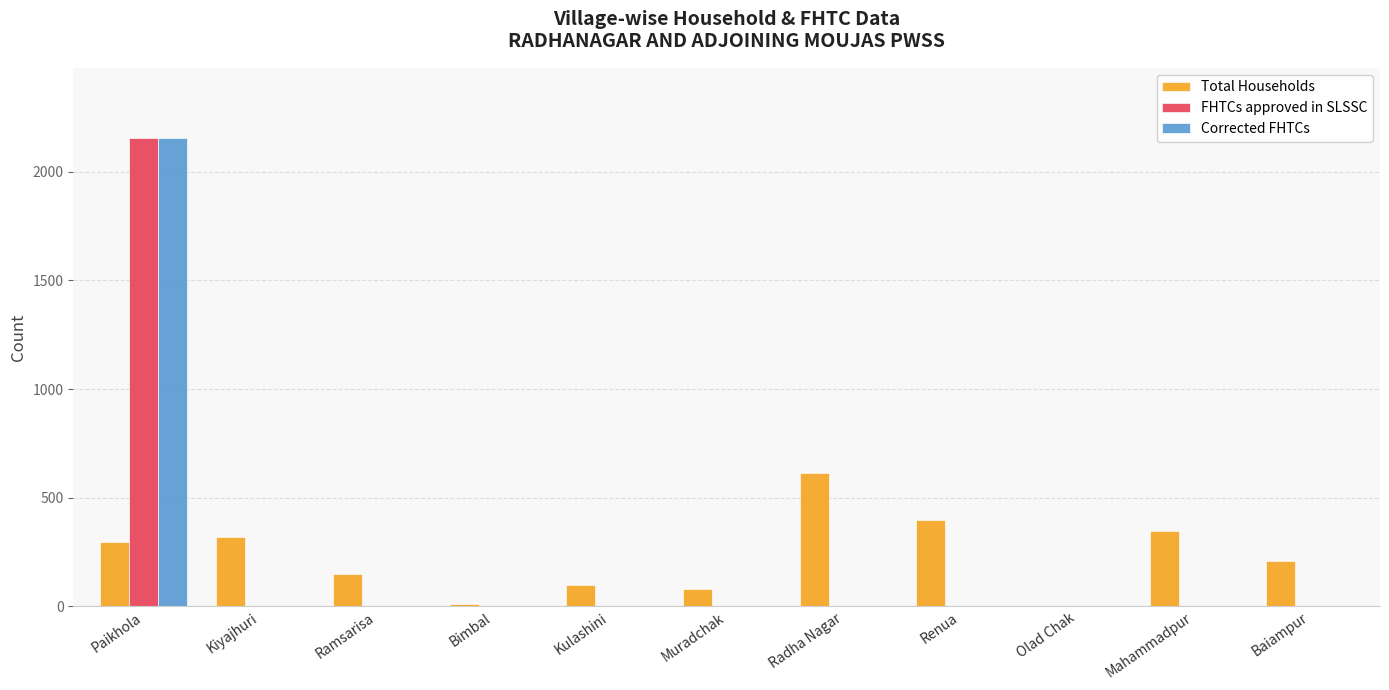

True or false: Total Households has a value of 96 at Kulashini.

True